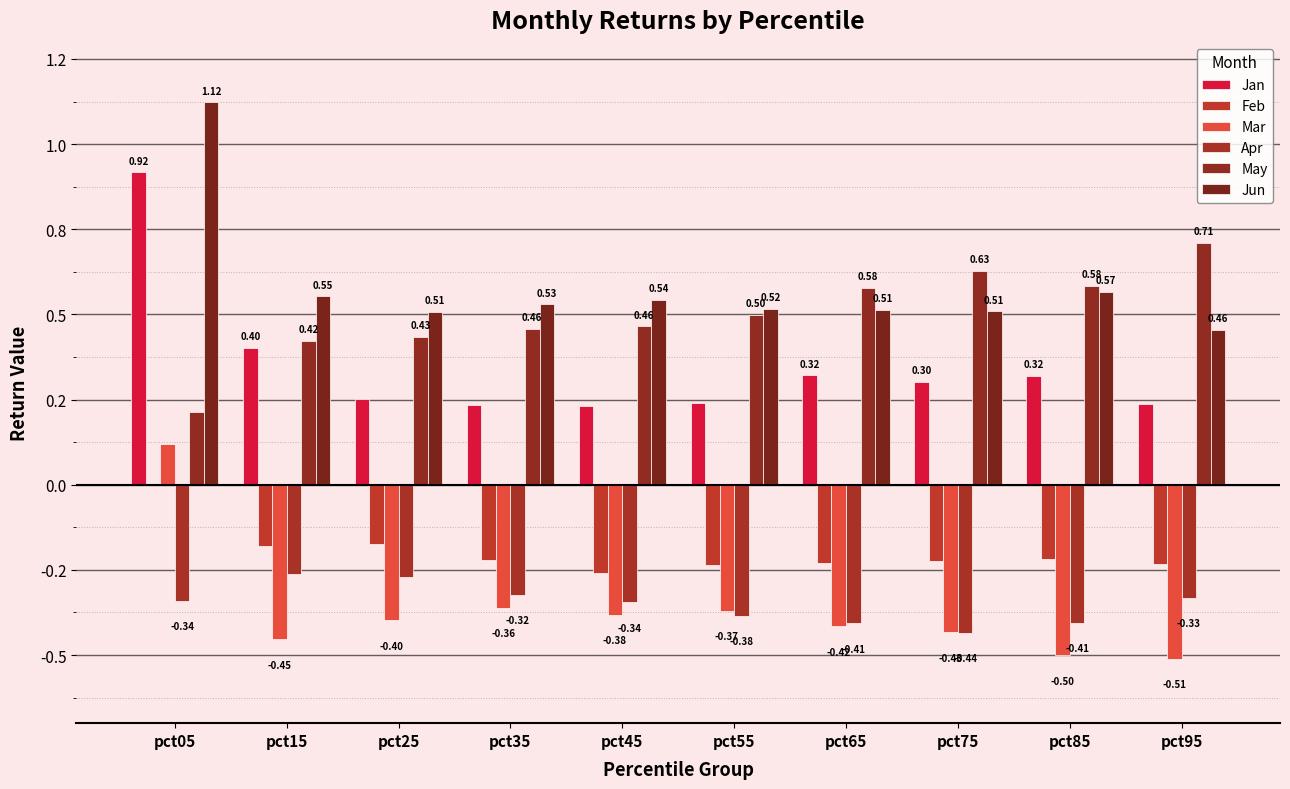

At which category is the sum across all series the highest?

pct05